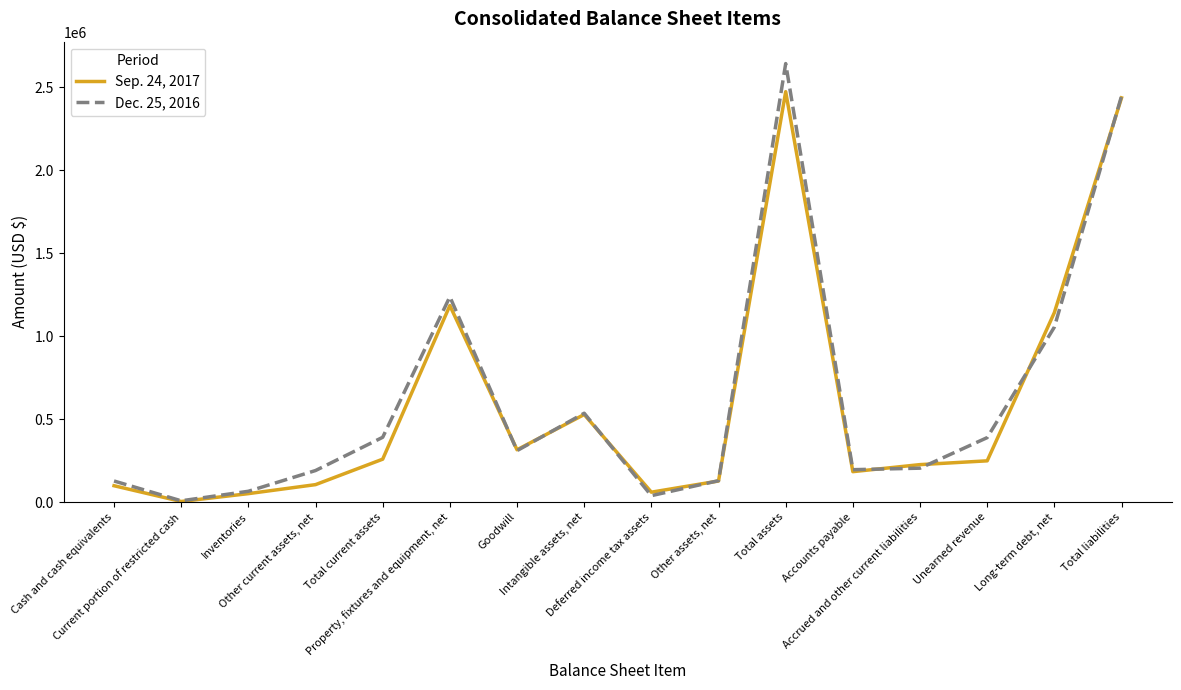

Is the value of Dec. 25, 2016 at Intangible assets, net greater than the value of Sep. 24, 2017 at Accounts payable?

Yes